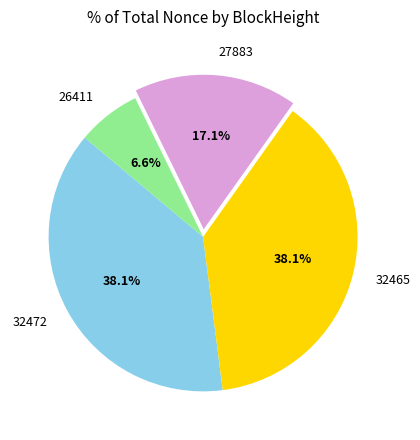

How many segments does this pie chart have?

4